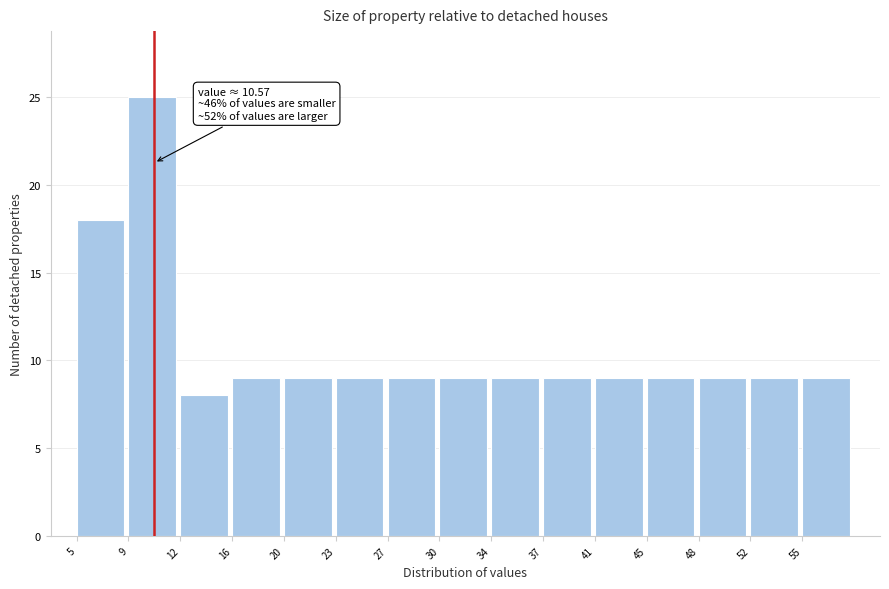

Which range on the x-axis has the tallest bar?

9.0 to 12.5